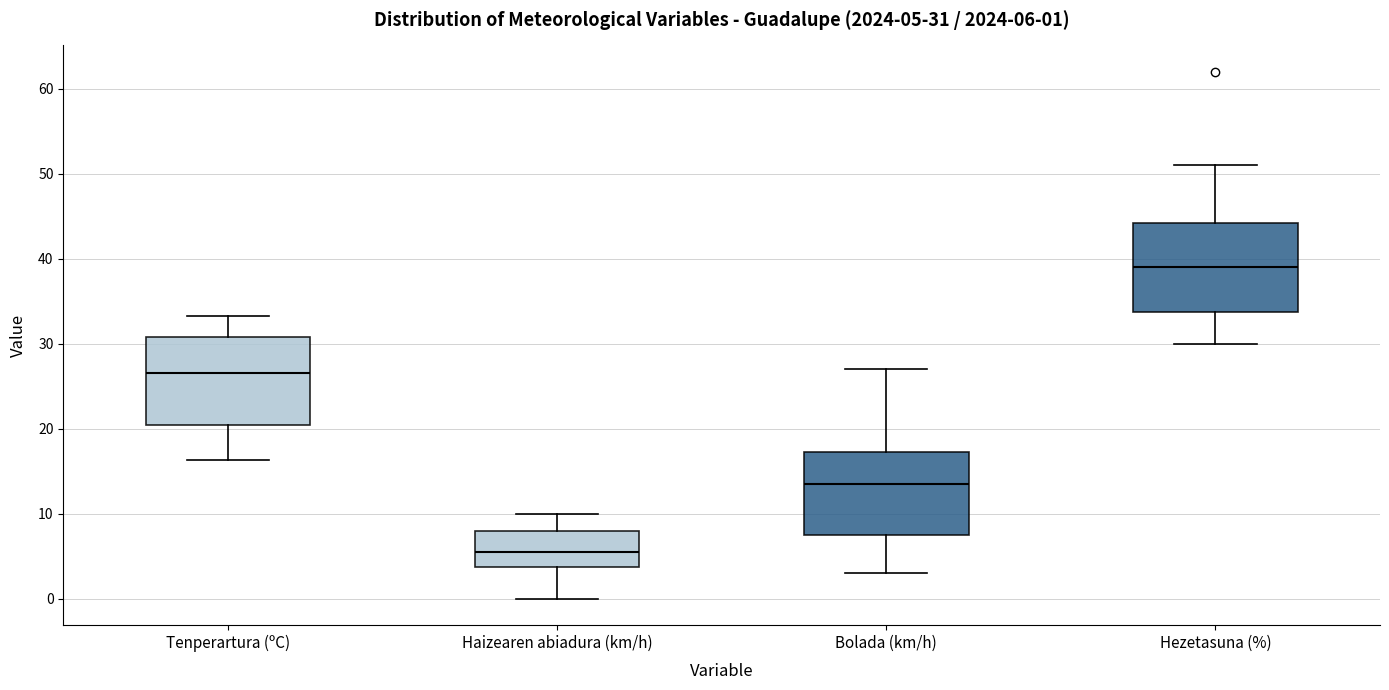

Which box's median line is the highest?

Hezetasuna (%)